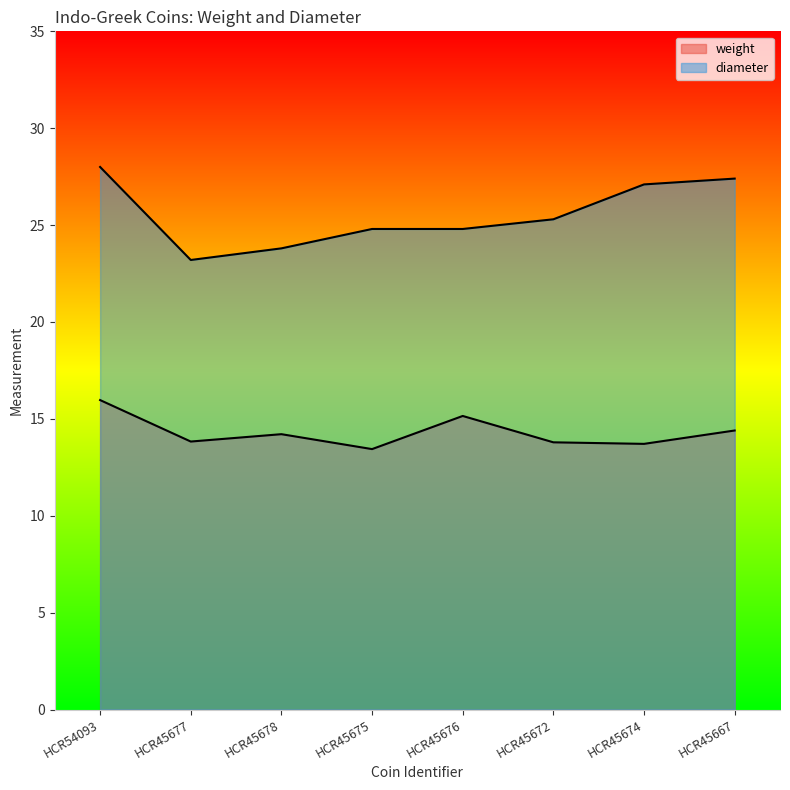

What is the value of the diameter point at the 4th from the left?

24.8